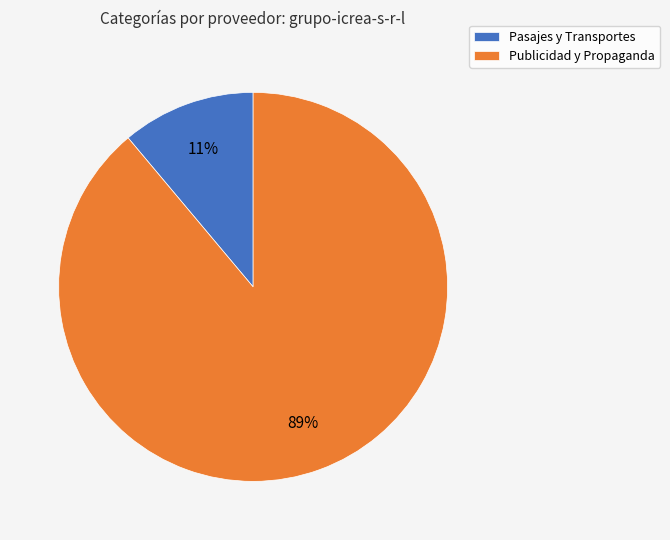

How many segments does this pie chart have?

2